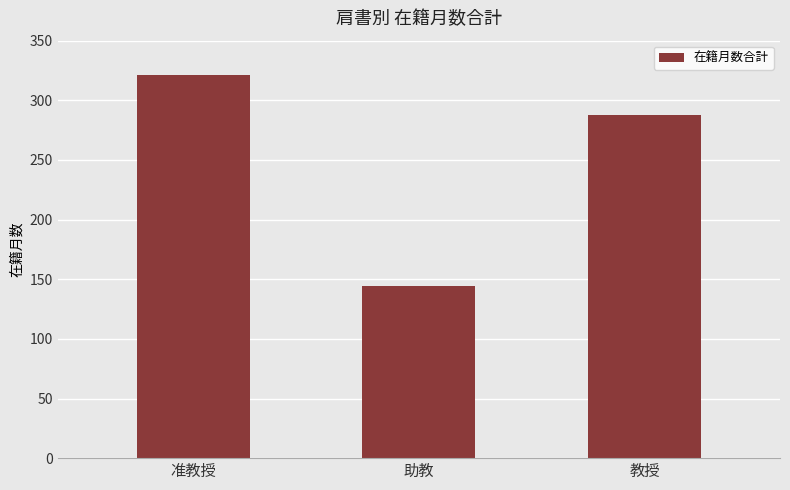

What is the sum of the values at 准教授 and 教授?

609